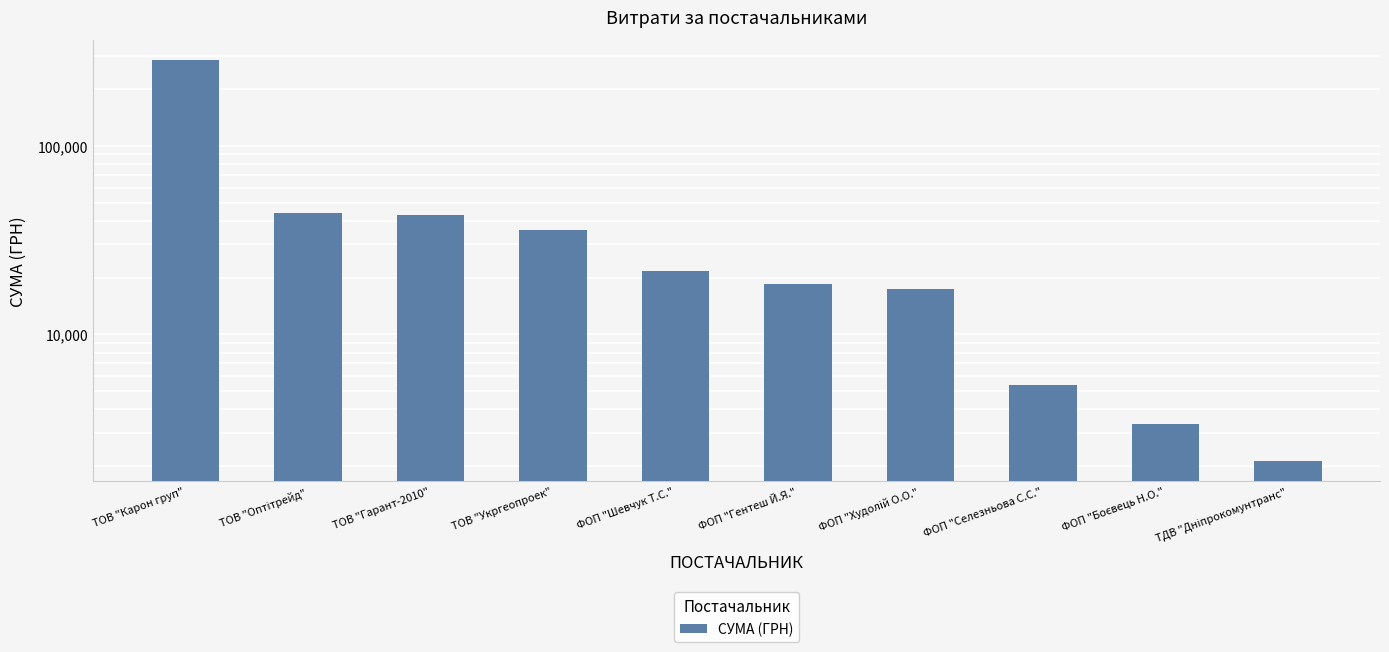

What is the value of the 4th bar from the left?

35965.4